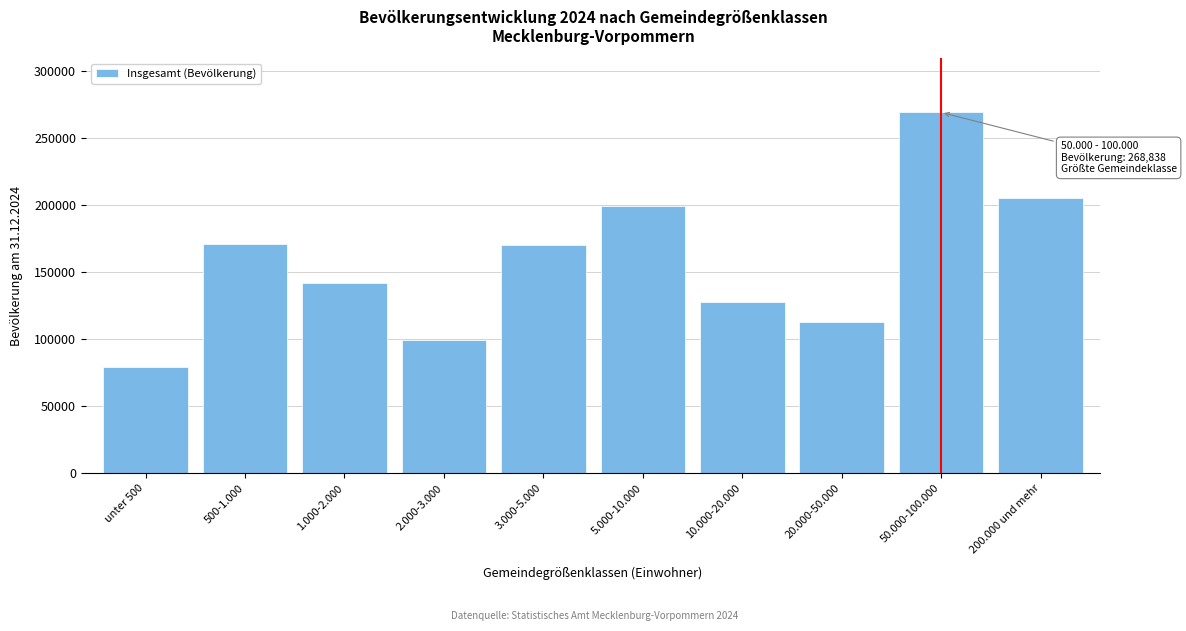

What value does the data have at 10.000-20.000, to the nearest 100?

127900